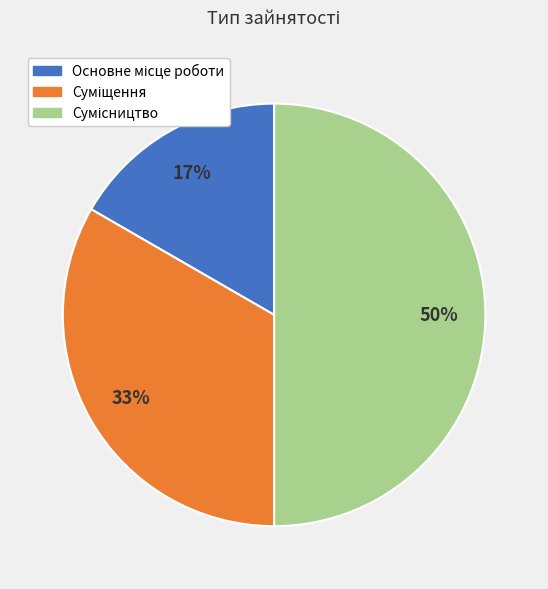

To the nearest percent, what is the average slice percentage?

33%